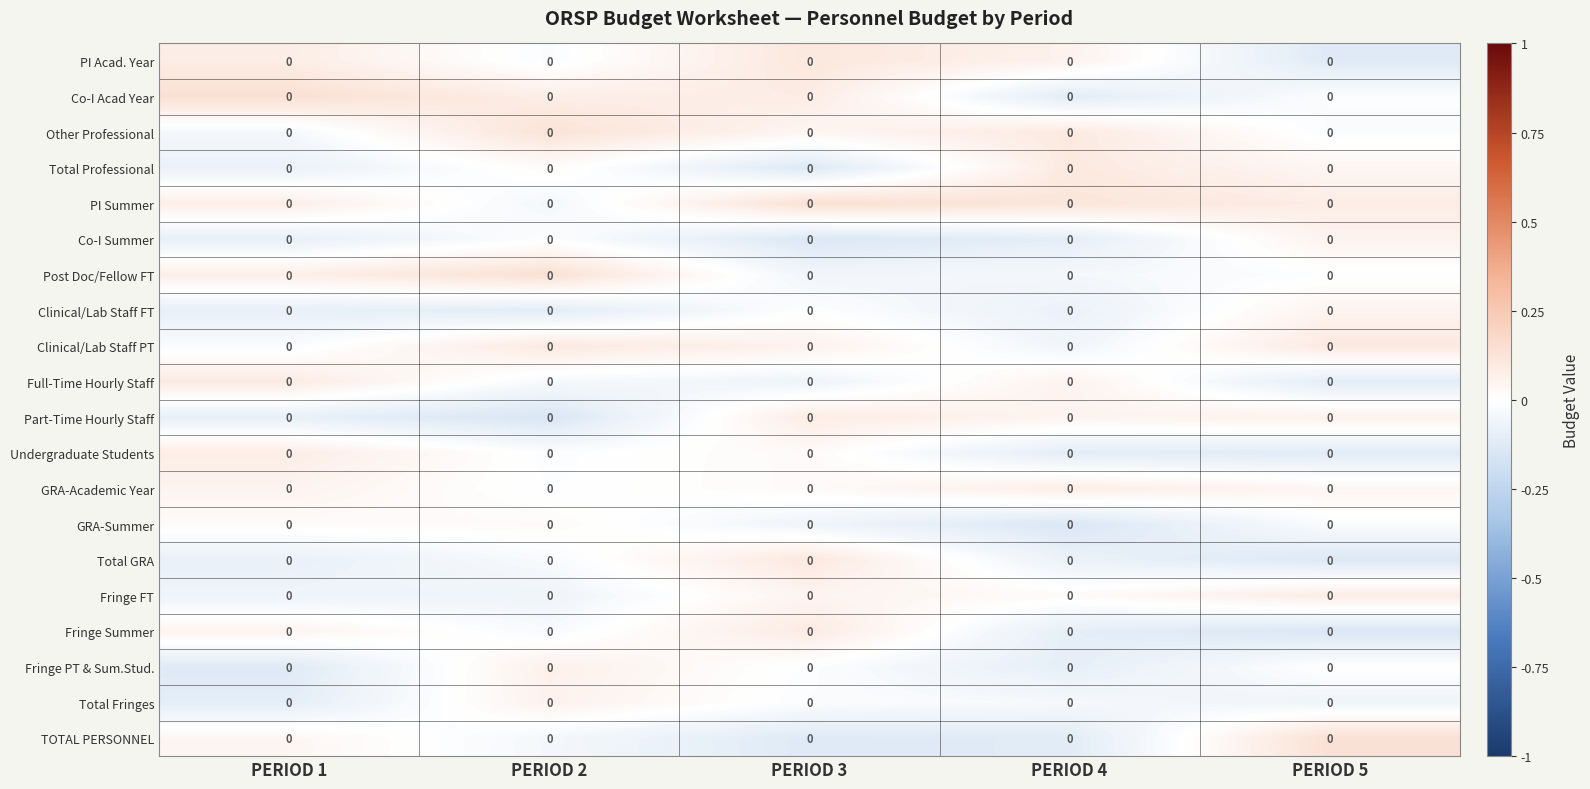

What is the maximum value for Clinical/Lab Staff FT?

0.1